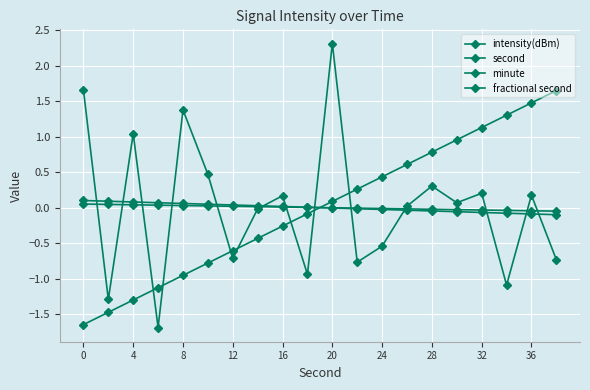

How many categories are shown in the chart?

20